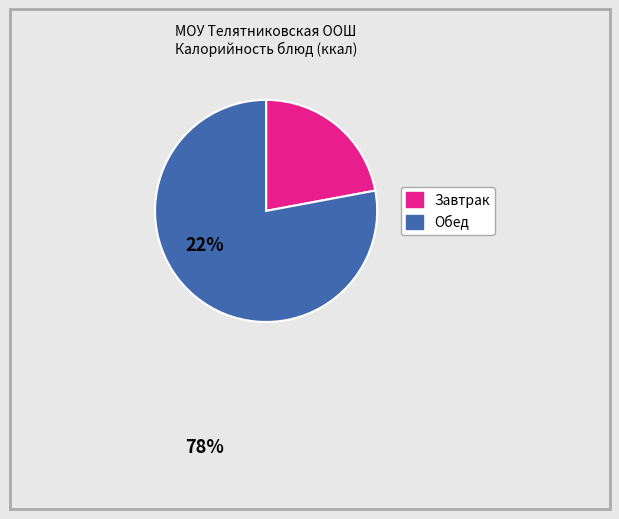

Is there a majority slice in this chart?

Yes